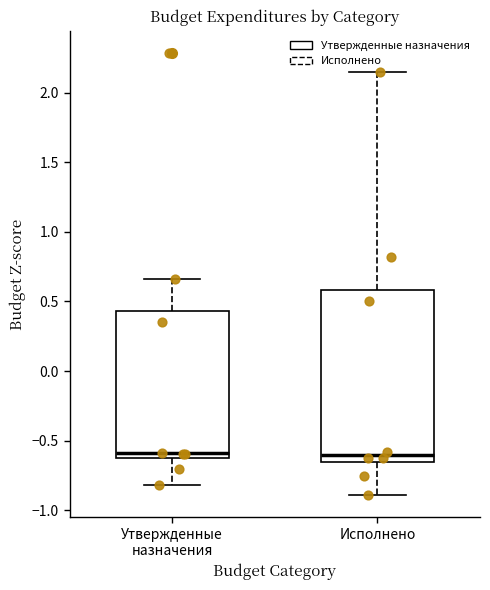

Comparing the boxes themselves (not the whiskers), which one is the tallest?

Исполнено